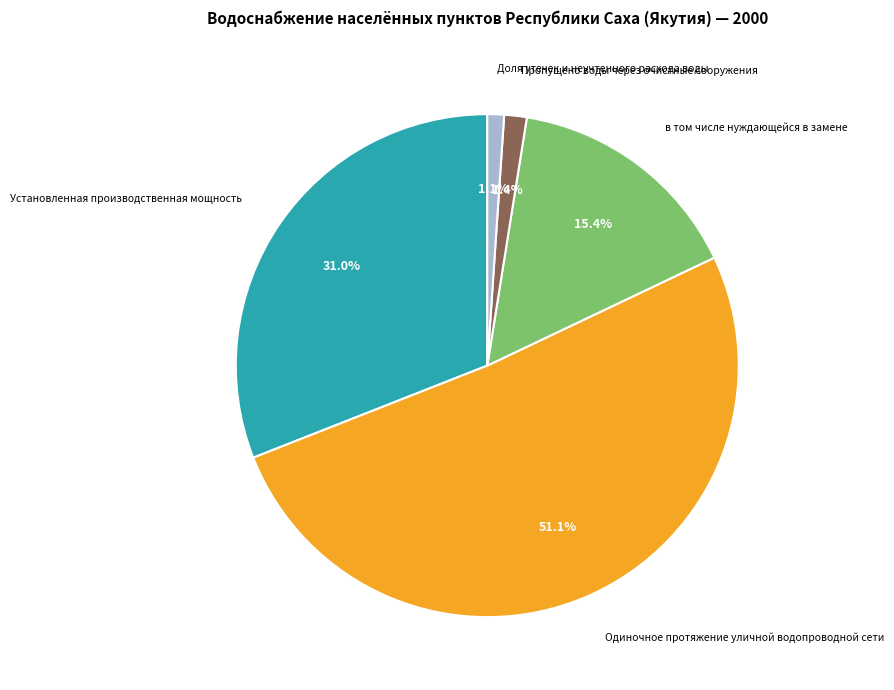

True or false: Доля утечек и неучтенного расхода воды accounts for 1% of the total.

True